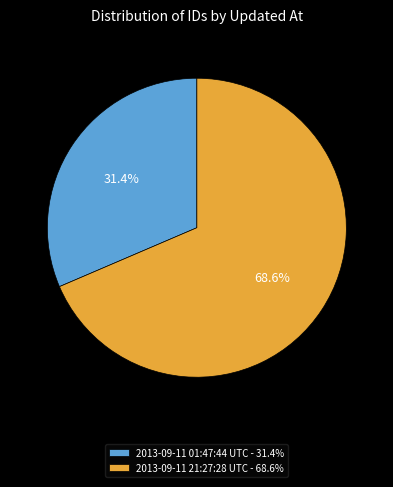

To the nearest percent, what is the difference between the largest and smallest slice percentages?

37%